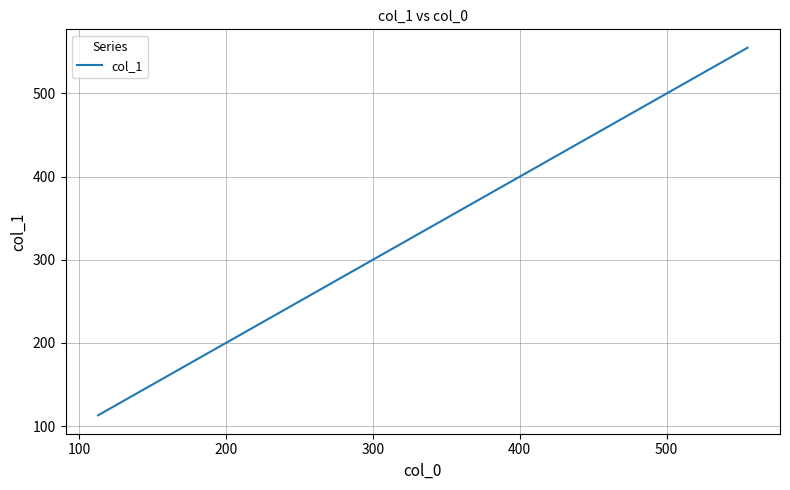

What is the greatest value displayed?

555